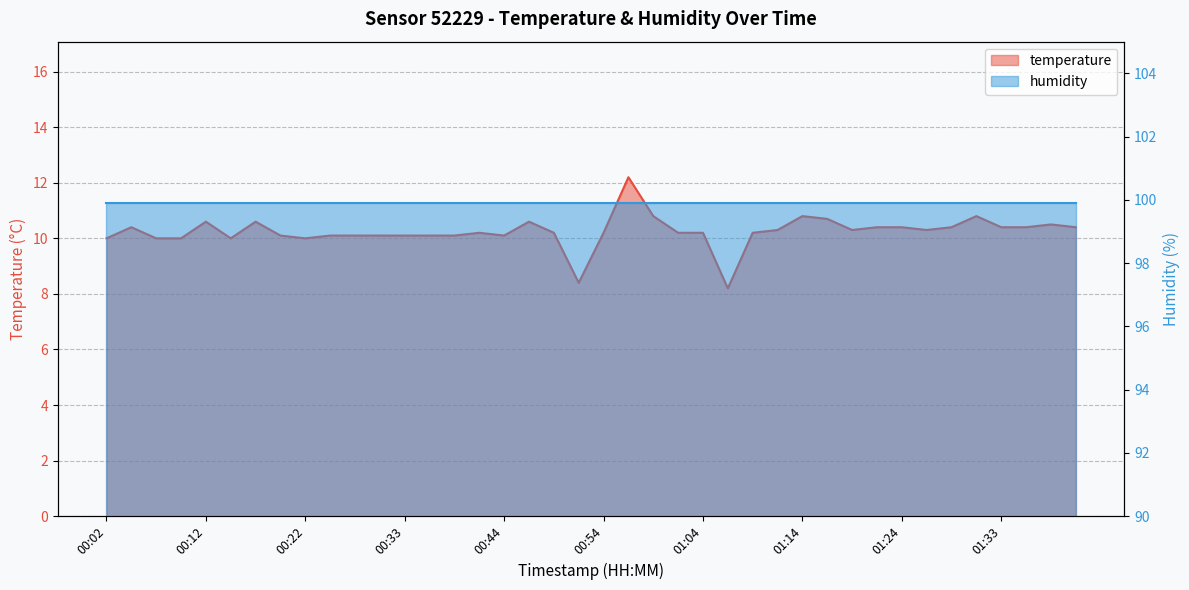

Reading left to right, transcribe all the data shown in this chart.

00:02=10.0	00:04=10.4	00:07=10.0	00:09=10.0	00:12=10.6	00:14=10.0	00:17=10.6	00:19=10.1	00:22=10.0	00:25=10.1	00:27=10.1	00:30=10.1	00:33=10.1	00:36=10.1	00:38=10.1	00:41=10.2	00:44=10.1	00:46=10.6	00:49=10.2	00:52=8.4	00:54=10.2	00:56=12.2	00:59=10.8	01:01=10.2	01:04=10.2	01:06=8.2	01:09=10.2	01:11=10.3	01:14=10.8	01:16=10.7	01:19=10.3	01:21=10.4	01:24=10.4	01:26=10.3	01:28=10.4	01:31=10.8	01:33=10.4	01:36=10.4	01:38=10.5	01:41=10.4